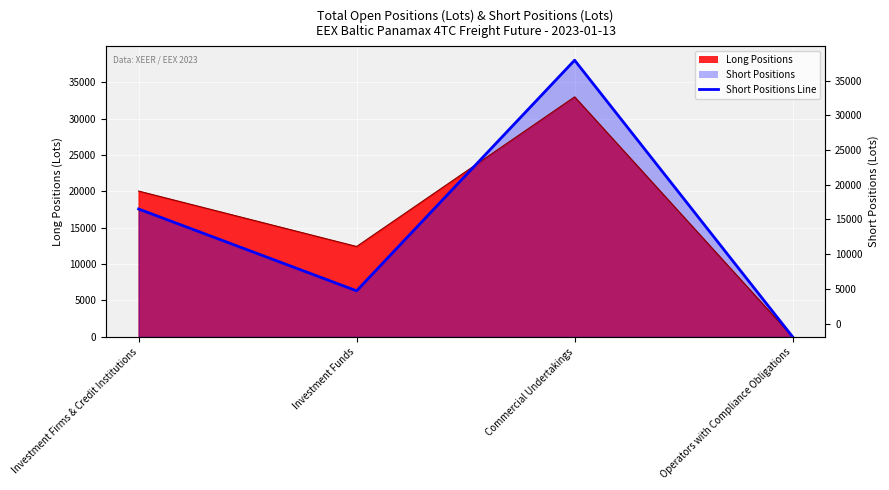

Rank the categories by value from highest to lowest.

Commercial Undertakings, Investment Firms & Credit Institutions, Investment Funds, Operators with Compliance Obligations